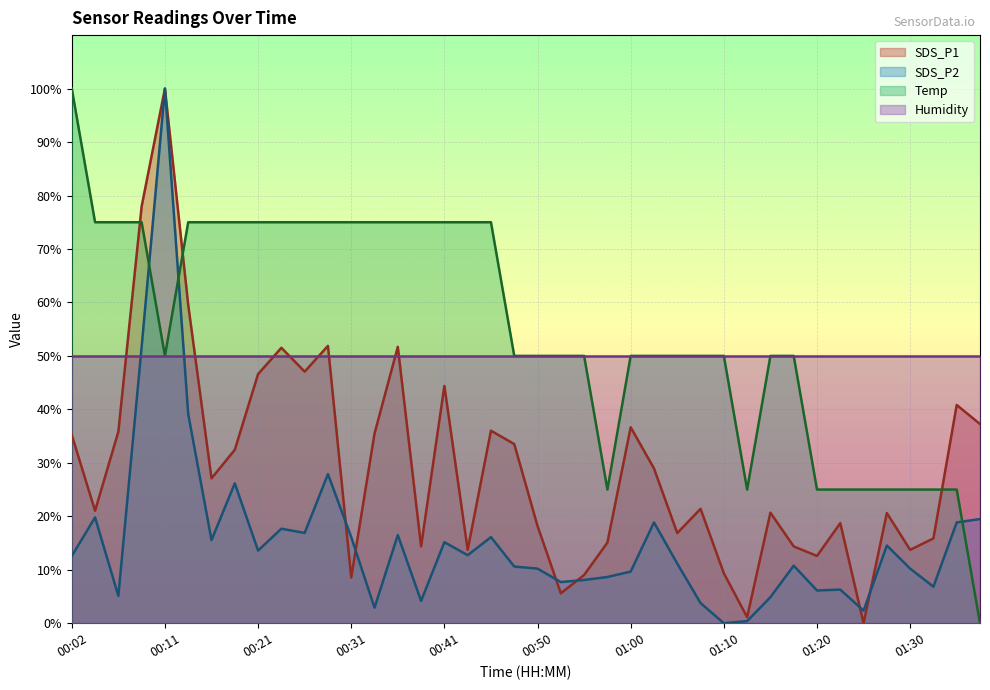

How many times do SDS_P2 and SDS_P1 cross each other?

6